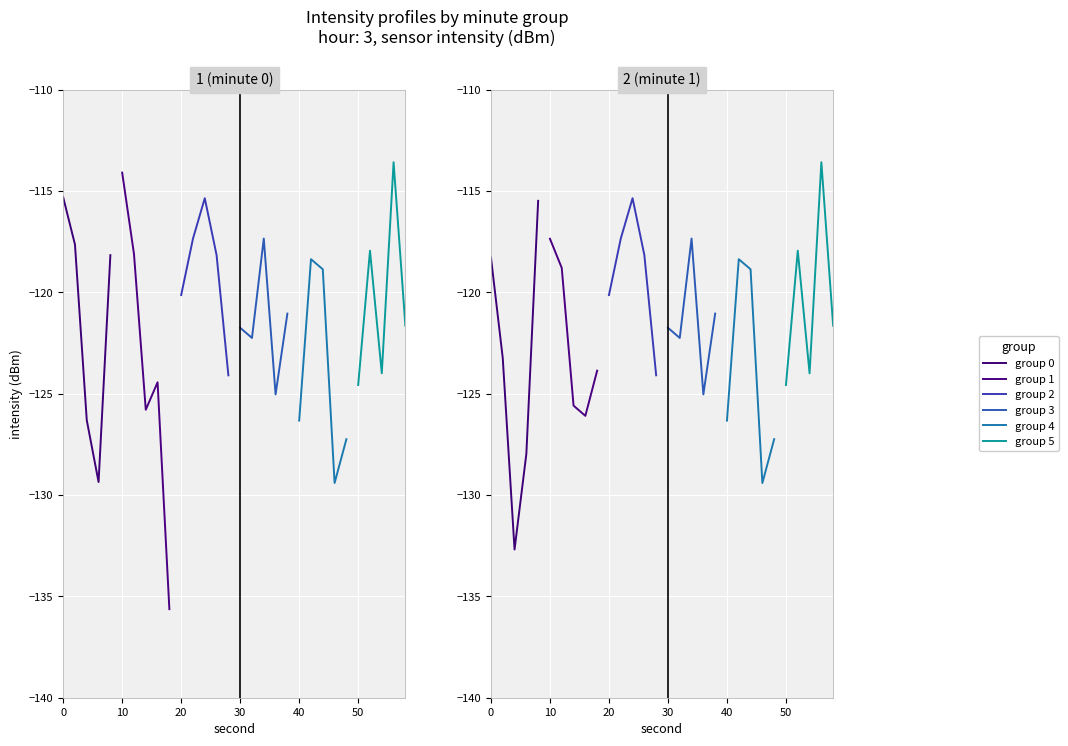

How many lines are shown in the chart?

6